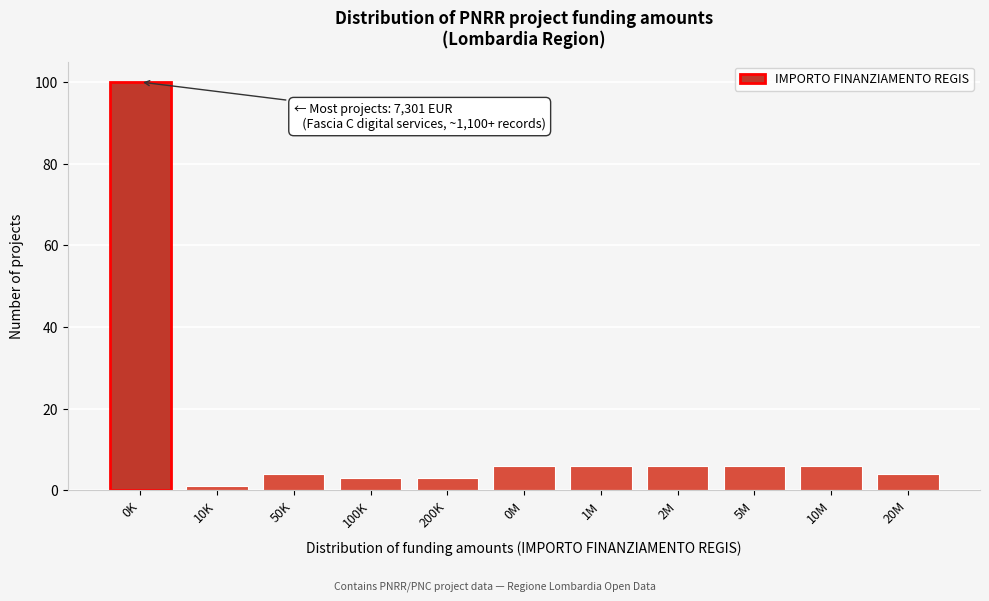

Reading right to left, what are all the values shown in this chart?

20M=4	10M=6	5M=6	2M=6	1M=6	0M=6	200K=3	100K=3	50K=4	10K=1	0K=100